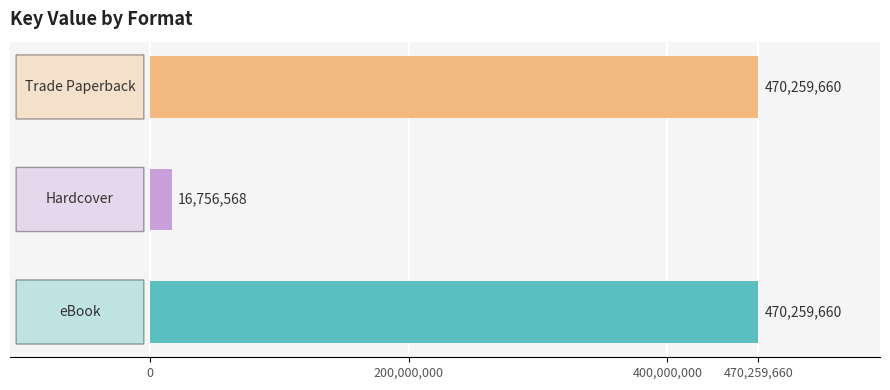

What is the minimum value shown in the chart?

16756568